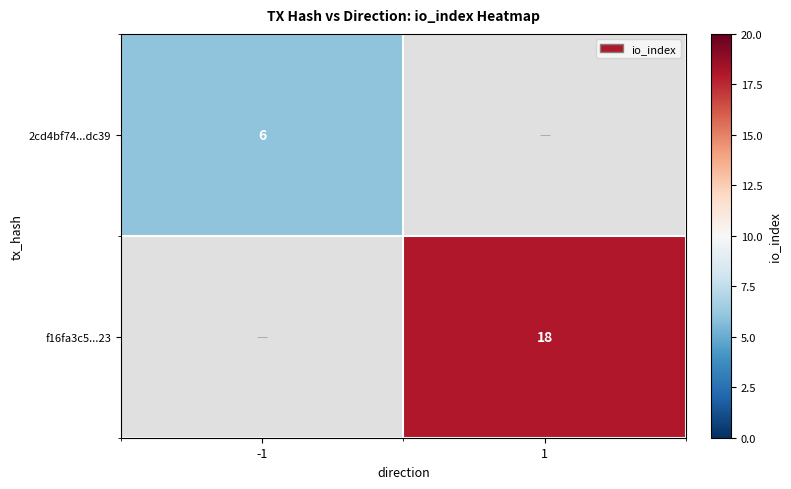

Is the value of f16fa3c5...23 at 1 greater than the value of 2cd4bf74...dc39 at -1?

Yes